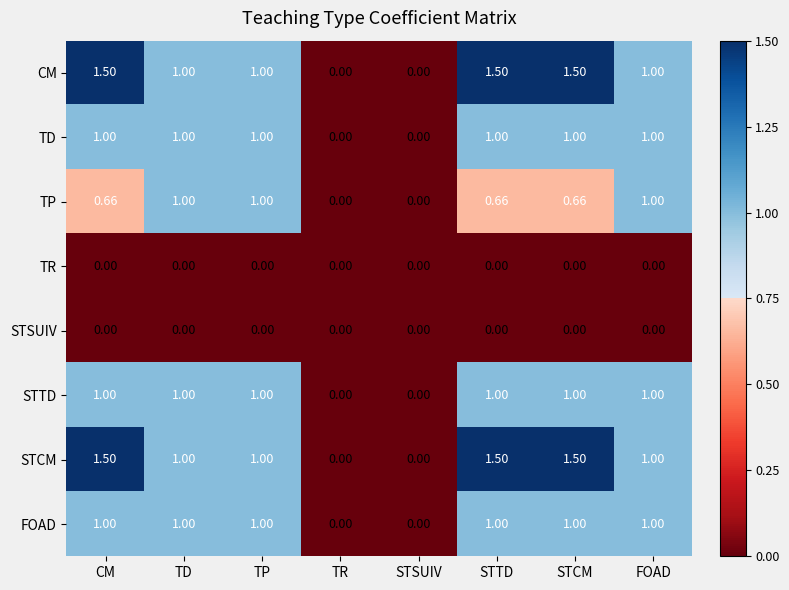

At which label does CM first exceed 1?

CM